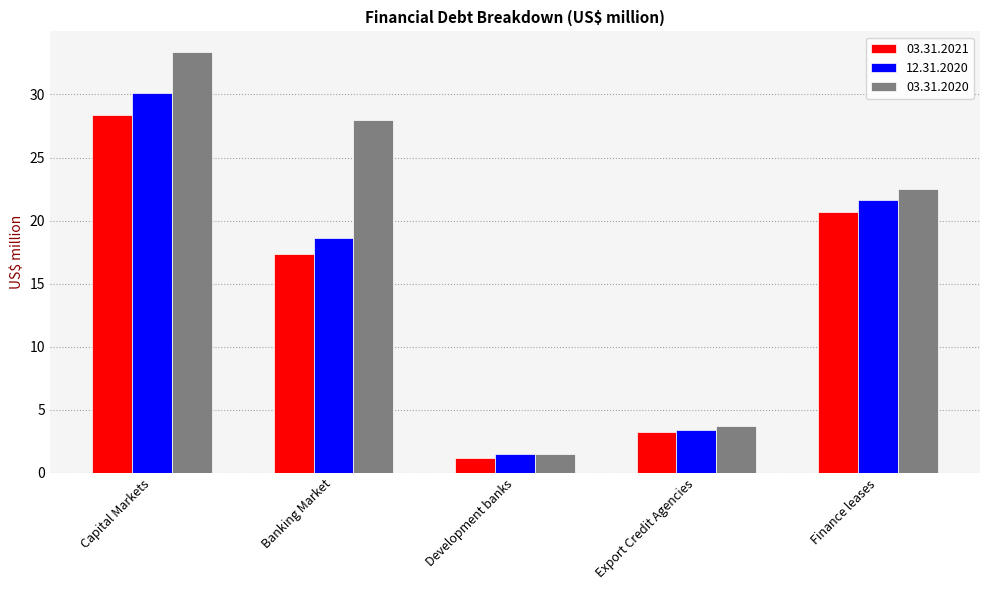

True or false: 03.31.2021 has a value of 28.4 at Capital Markets.

True